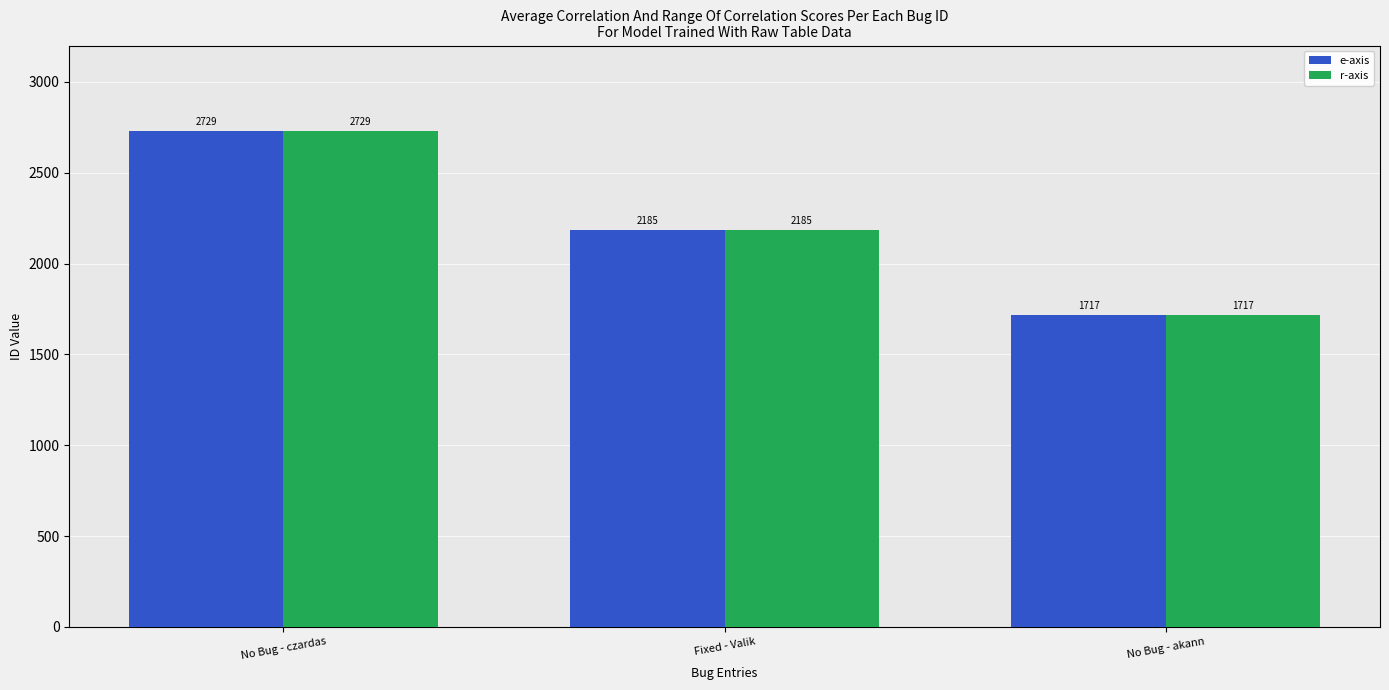

What is the sum of the r-axis values at Fixed - Valik and No Bug - czardas?

4914